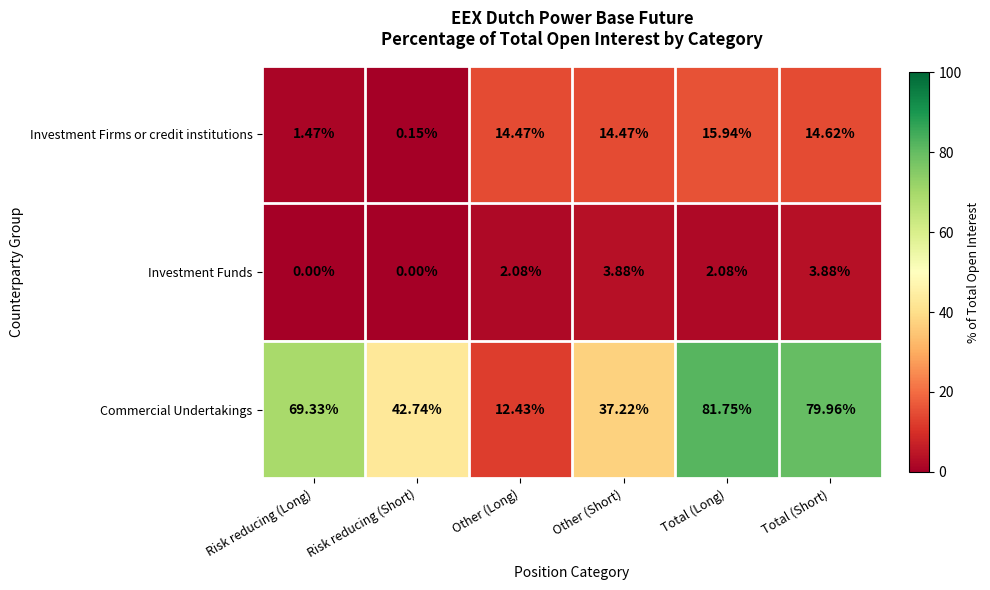

Which series changed the most between Risk reducing (Long) and Other (Long)?

Commercial Undertakings